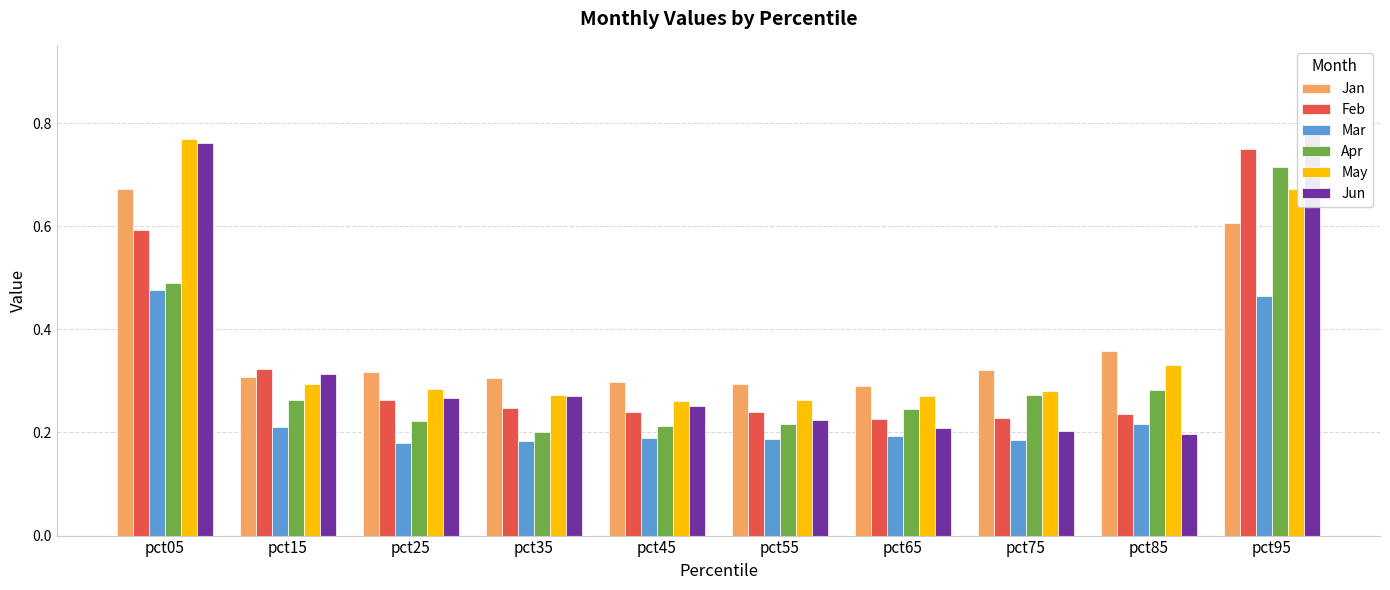

The value of Feb at pct25 is 0.3. True or false?

True